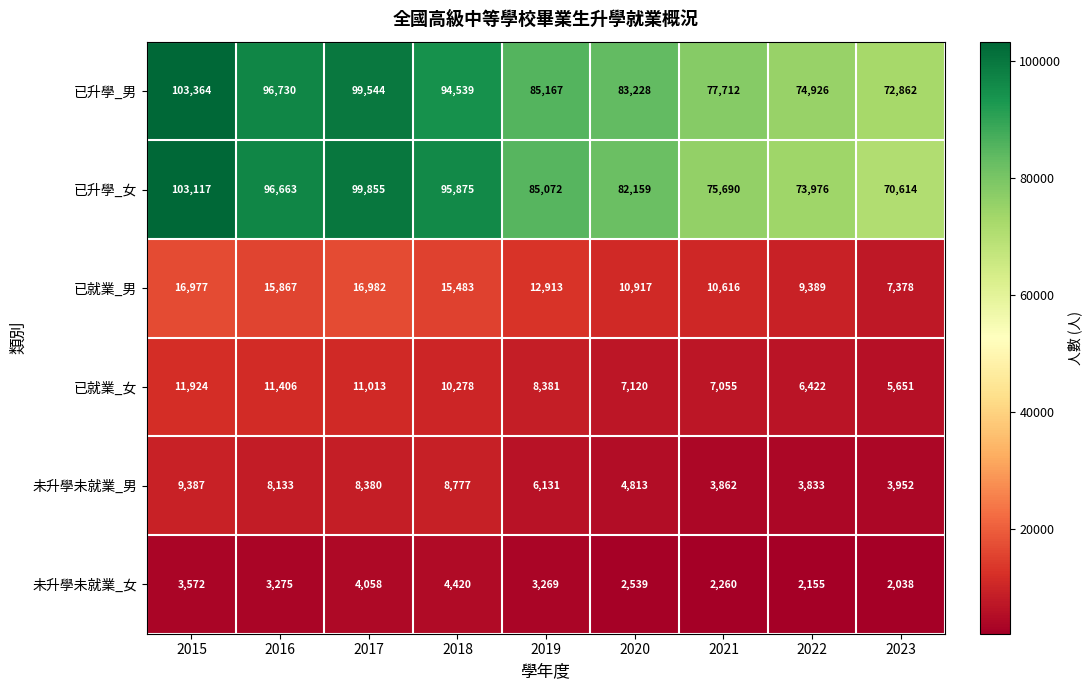

What value does the 已就業_女 series have at 2017, to the nearest 100?

11000